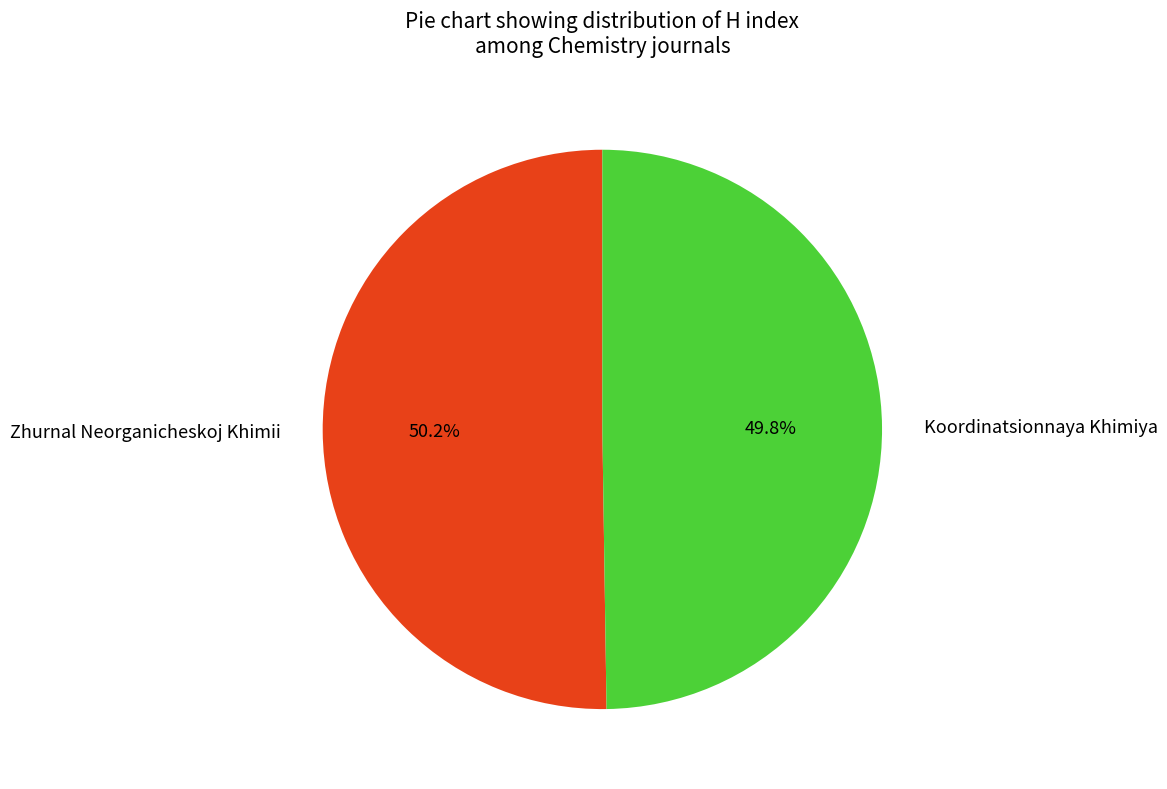

Does any single category account for the majority?

Yes